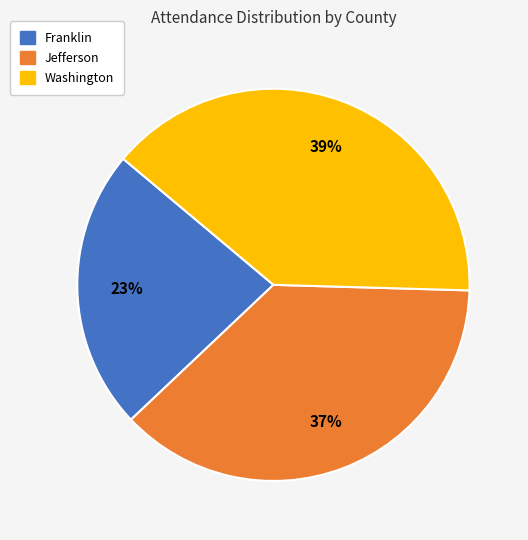

To the nearest percent, what is the average slice percentage?

33%